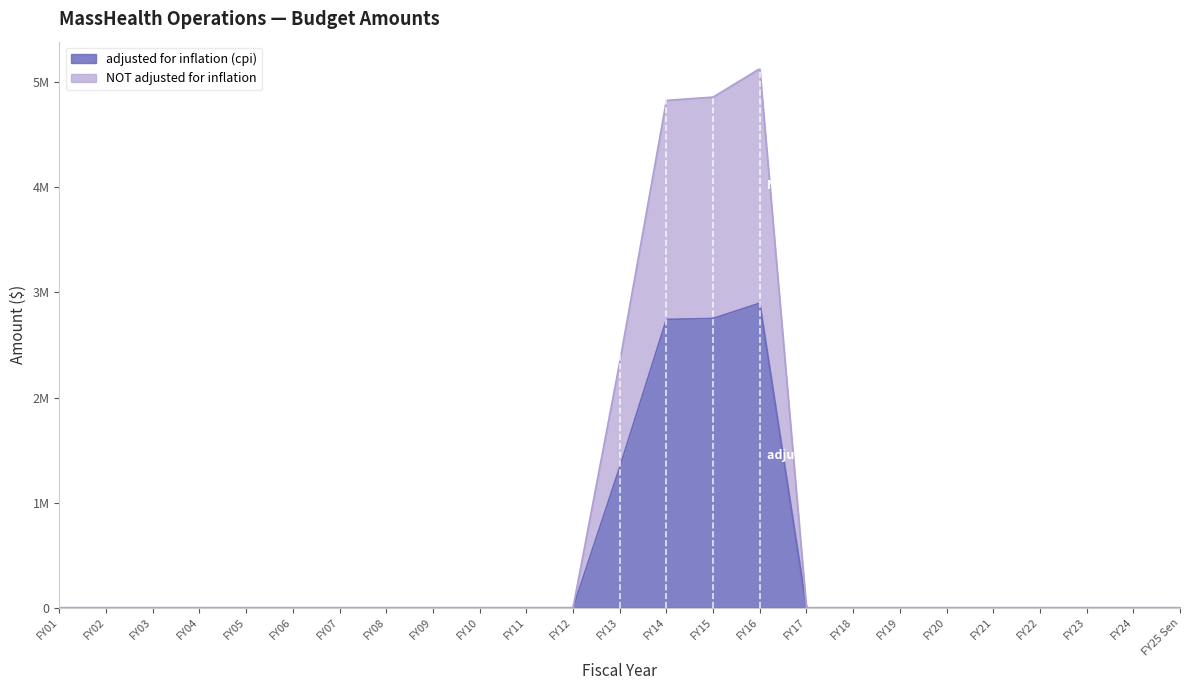

In NOT adjusted for inflation, how many points are higher than both neighbors (excluding endpoints)?

1